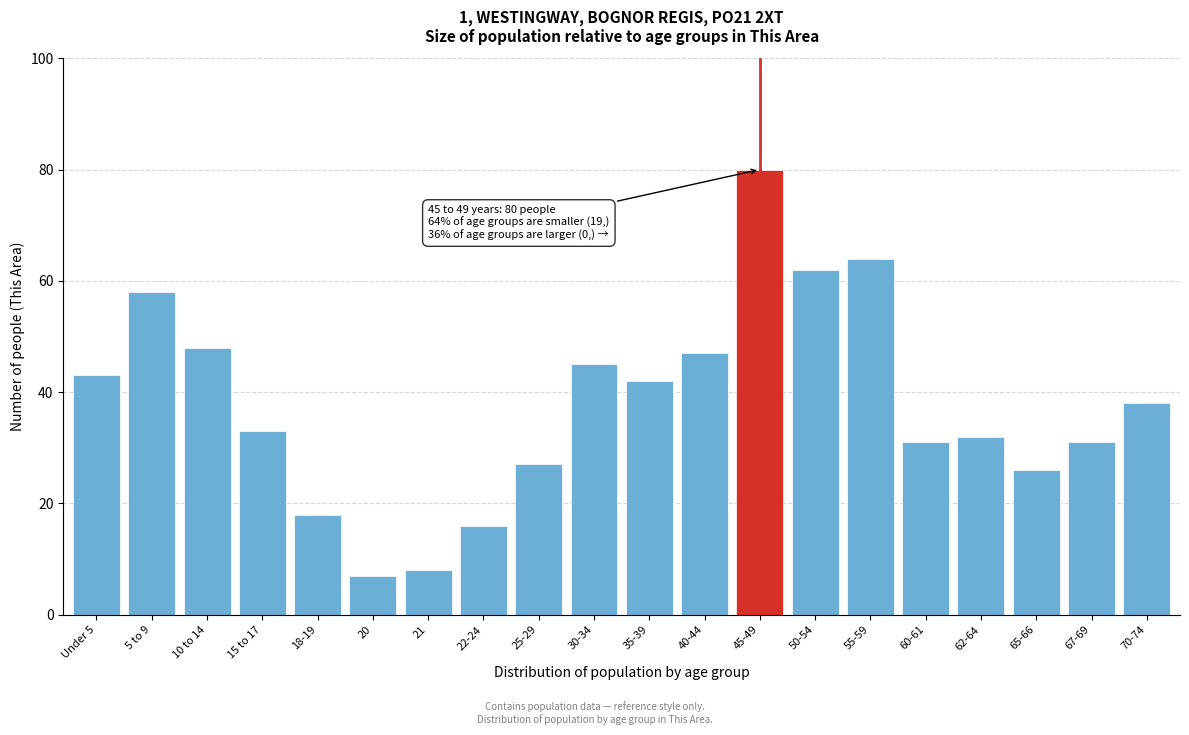

Reading left to right, transcribe all the data shown in this chart.

Under 5=43	5 to 9=58	10 to 14=48	15 to 17=33	18-19=18	20=7	21=8	22-24=16	25-29=27	30-34=45	35-39=42	40-44=47	45-49=80	50-54=62	55-59=64	60-61=31	62-64=32	65-66=26	67-69=31	70-74=38